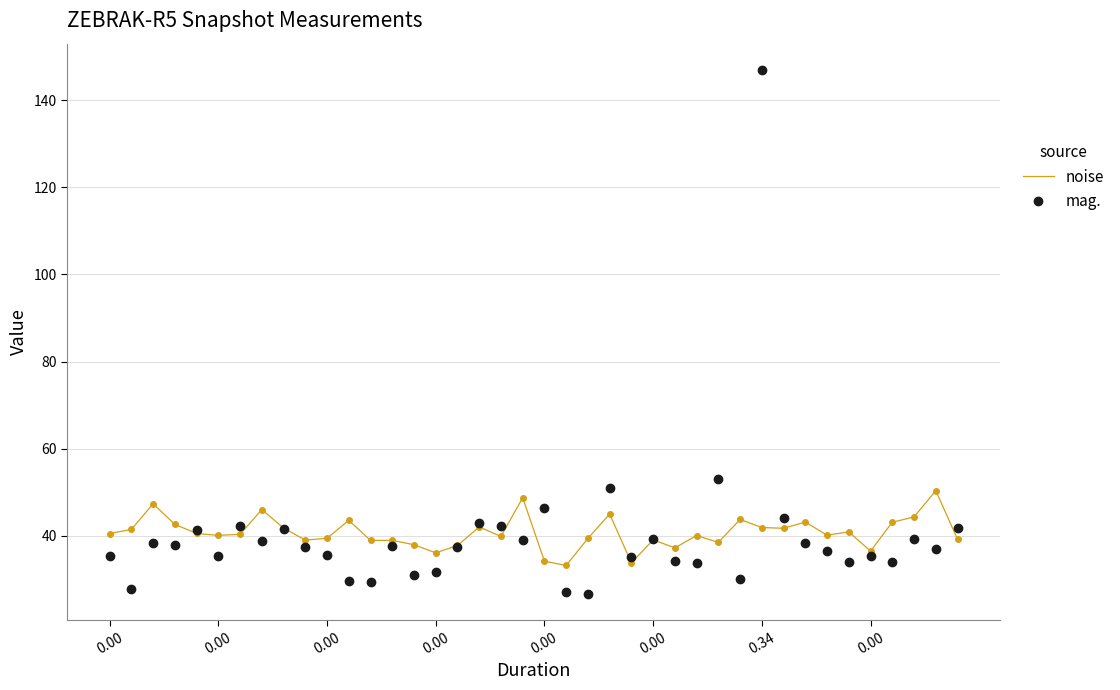

What is the lowest value of the noise series?

33.2